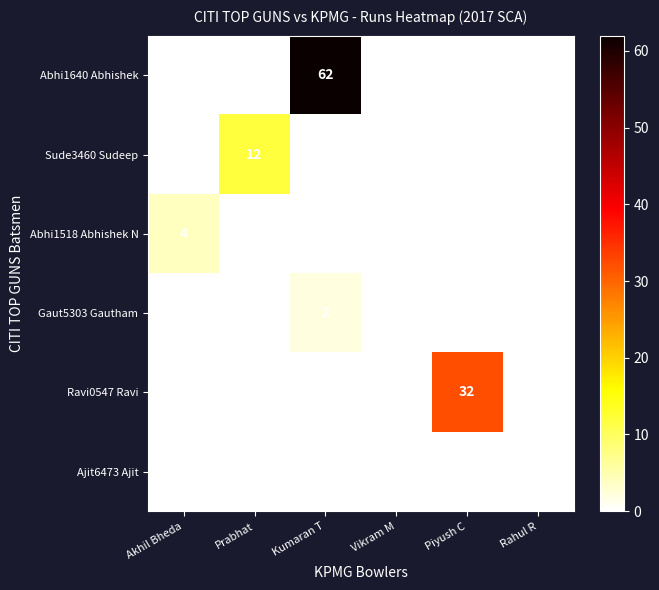

Count the Abhi1518 Abhishek N values in the range 0 to 1.

5